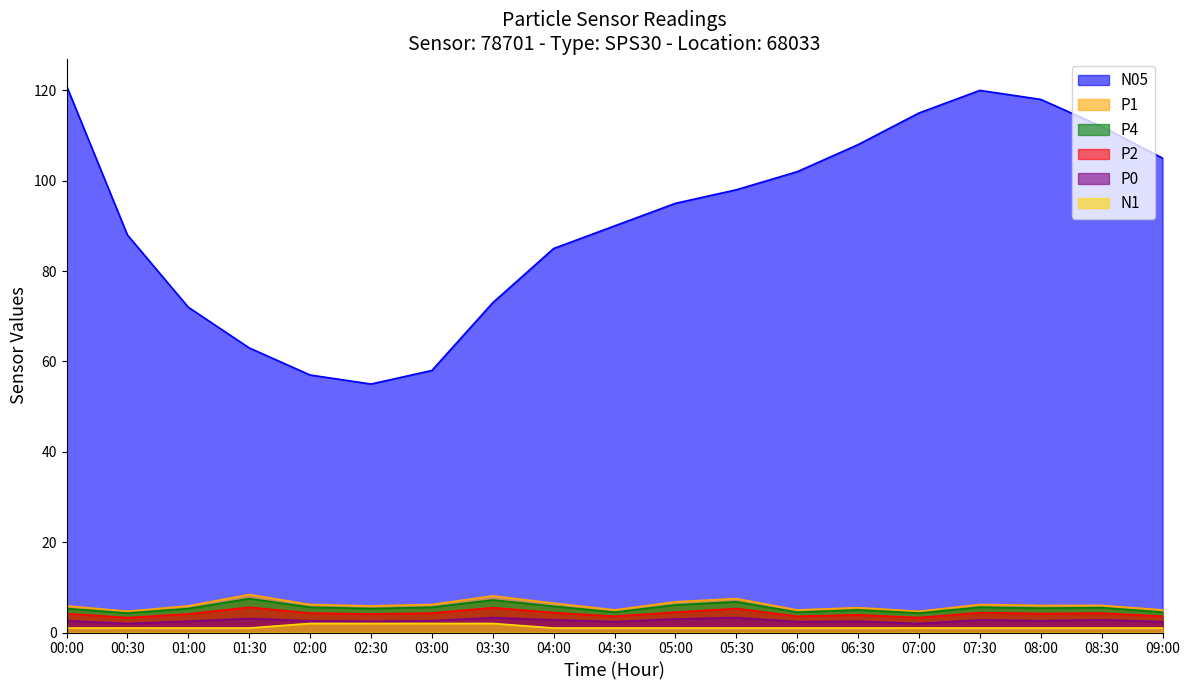

What is the average value of the P0 series?

2.6